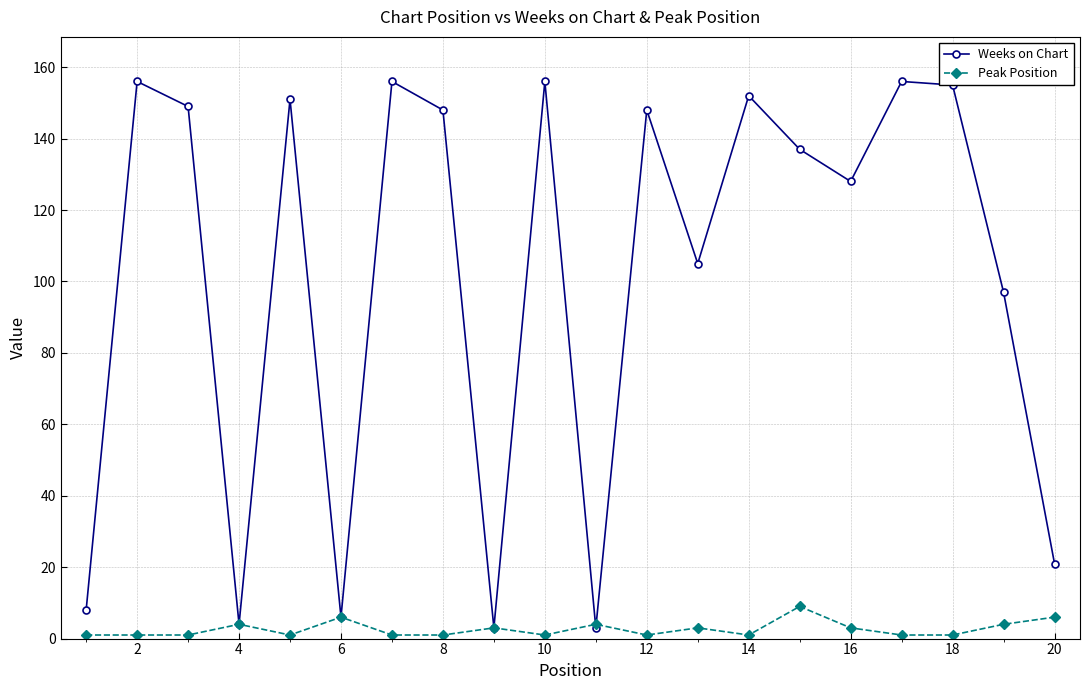

Rank the series by their average value, from highest to lowest.

Weeks on Chart, Peak Position